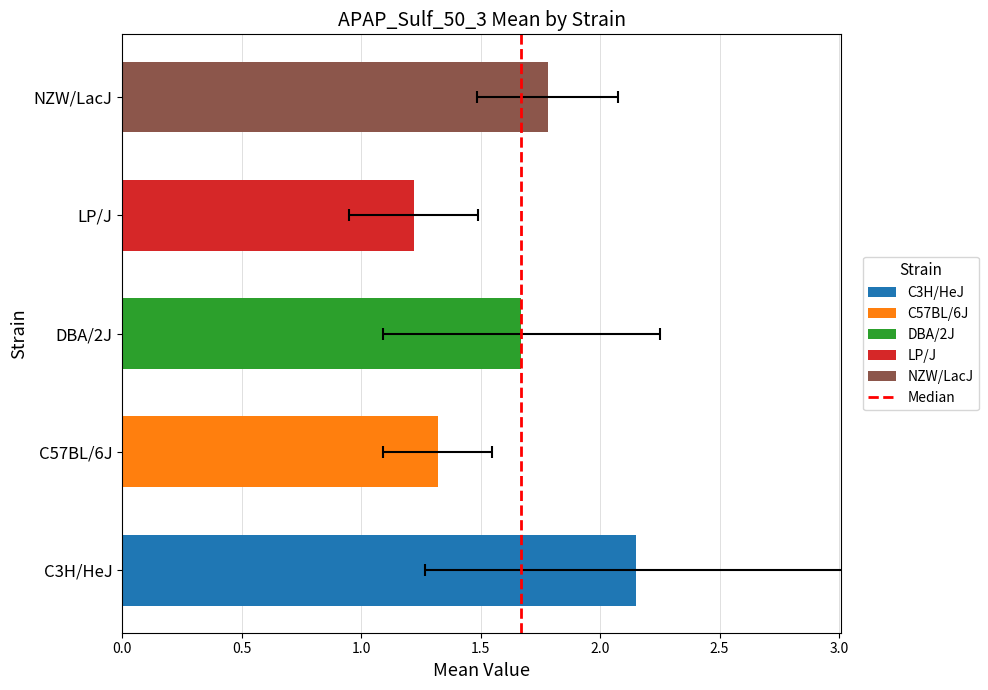

What is the difference between the maximum and minimum values?

1